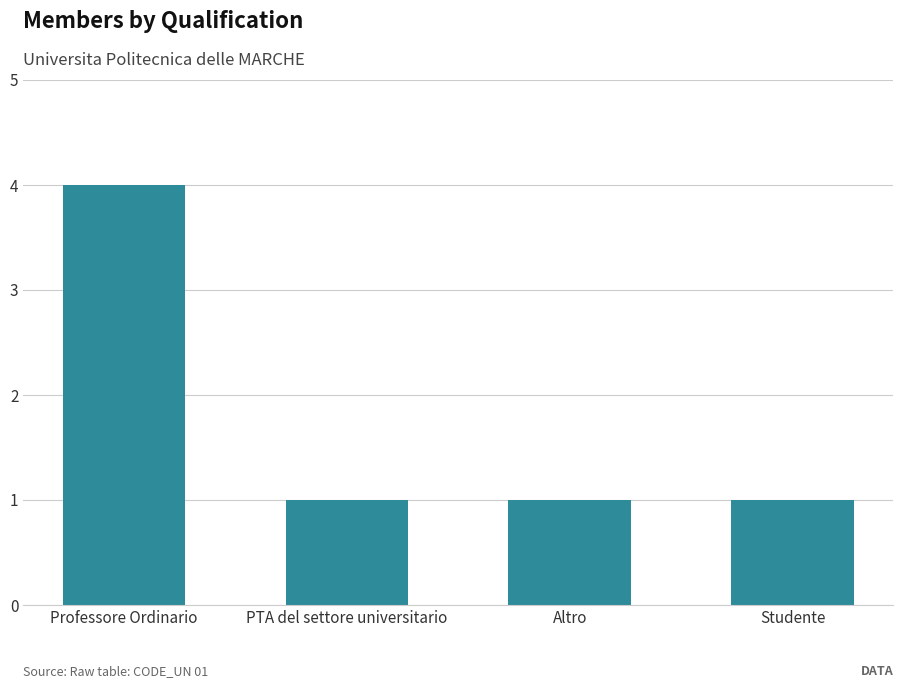

What is the smallest value displayed?

1